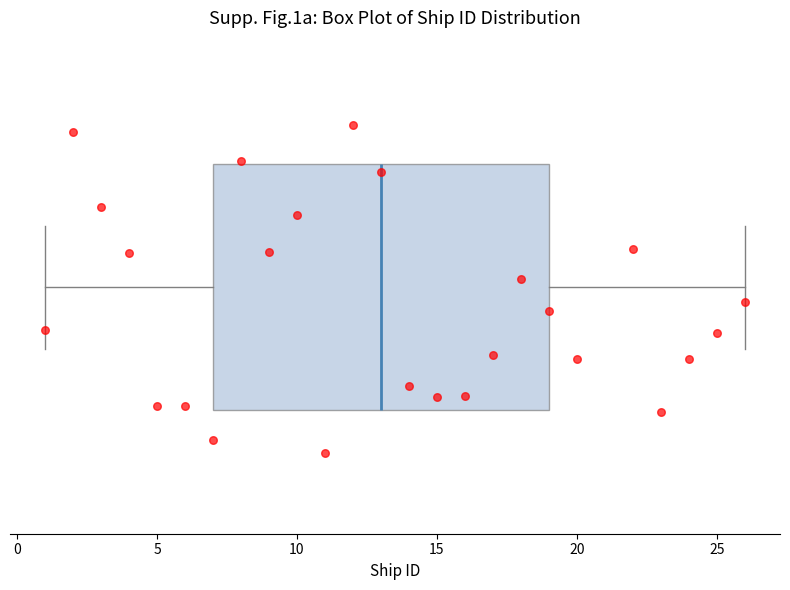

Where does the right whisker of the box end on the x-axis? The values are not printed on the chart, so give them approximately, as read against the axis.

26